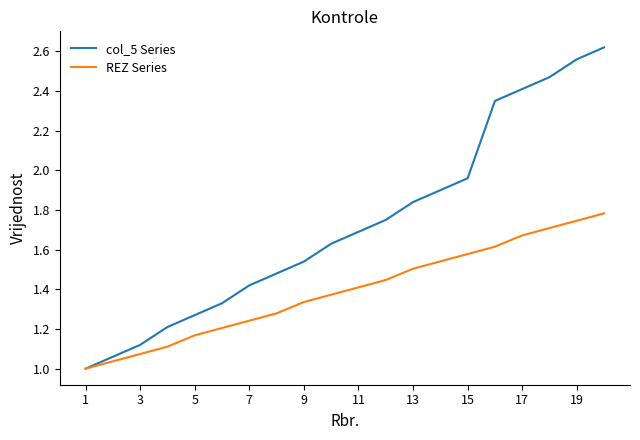

List the series in order of their peak value, lowest first.

REZ Series, col_5 Series